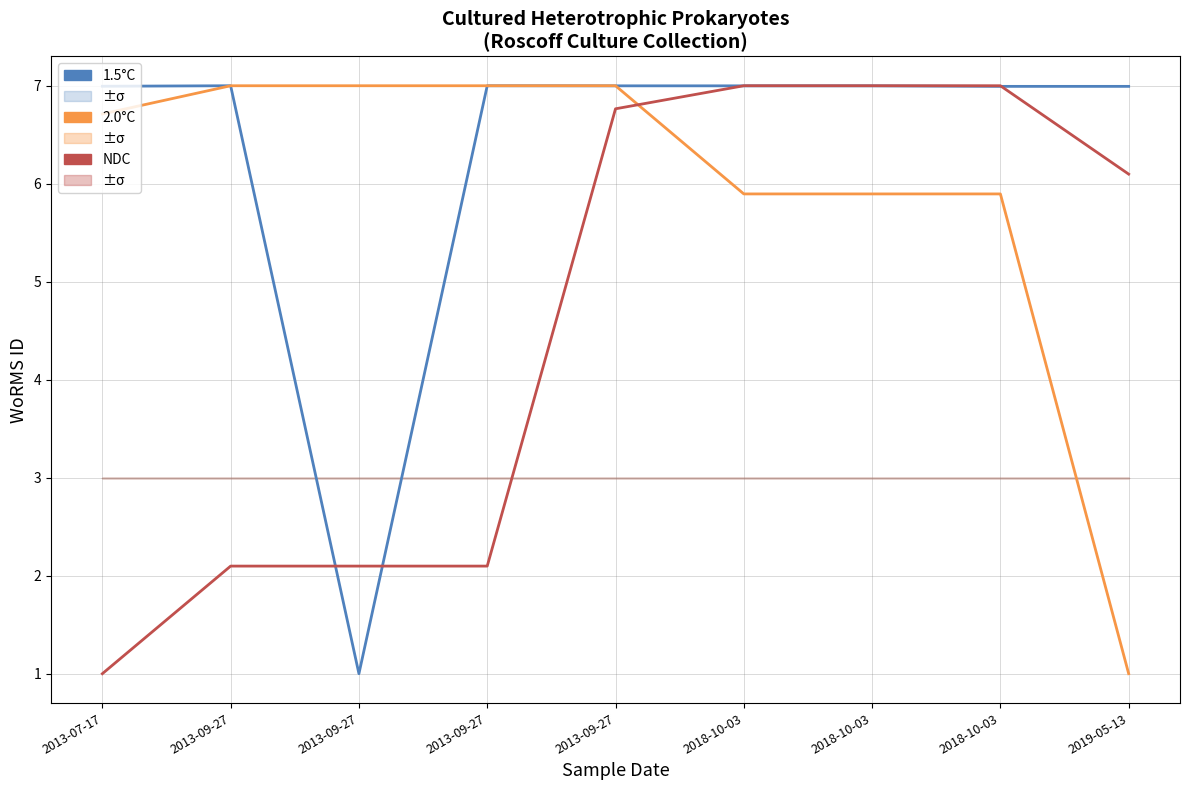

True or false: 1.5°C has a value of 7.0 at 2018-10-03.

True